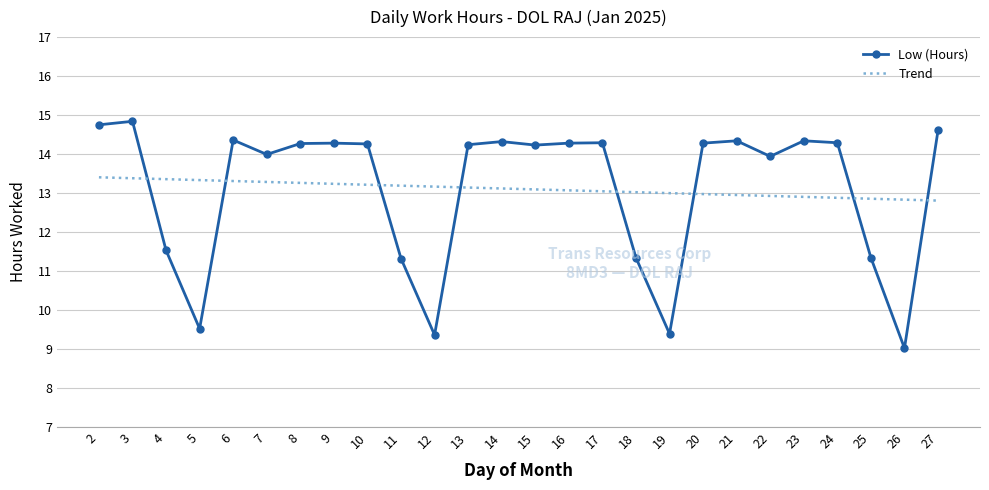

What is the difference between the maximum and minimum values in the Low (Hours) series?

5.8